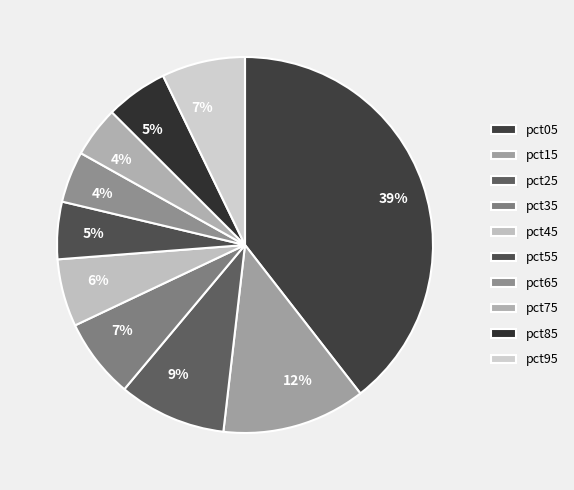

To the nearest percent, what is the combined percentage of pct05 and pct15?

52%